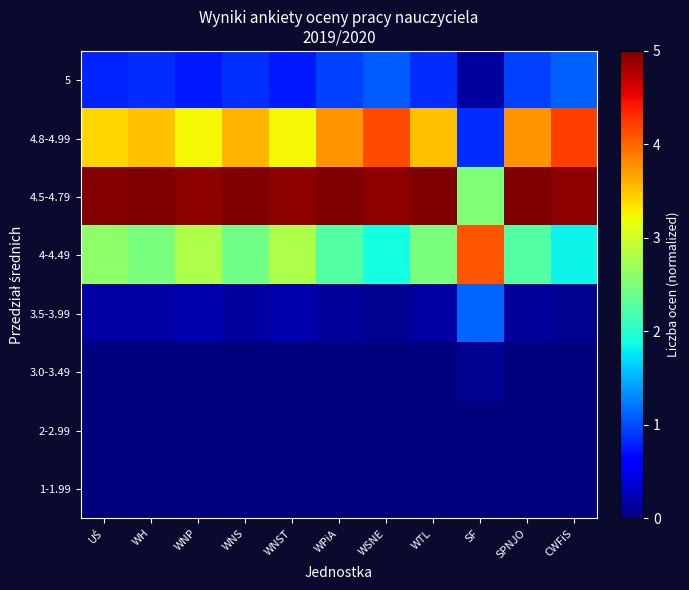

At how many categories does at least one series exceed 4?

11